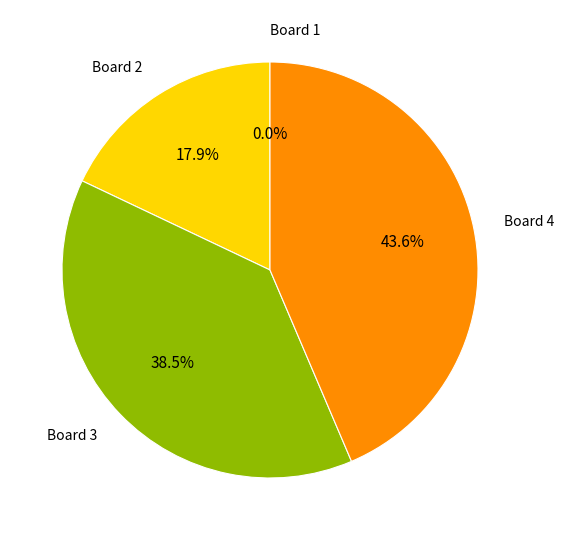

Does any single category account for the majority?

No